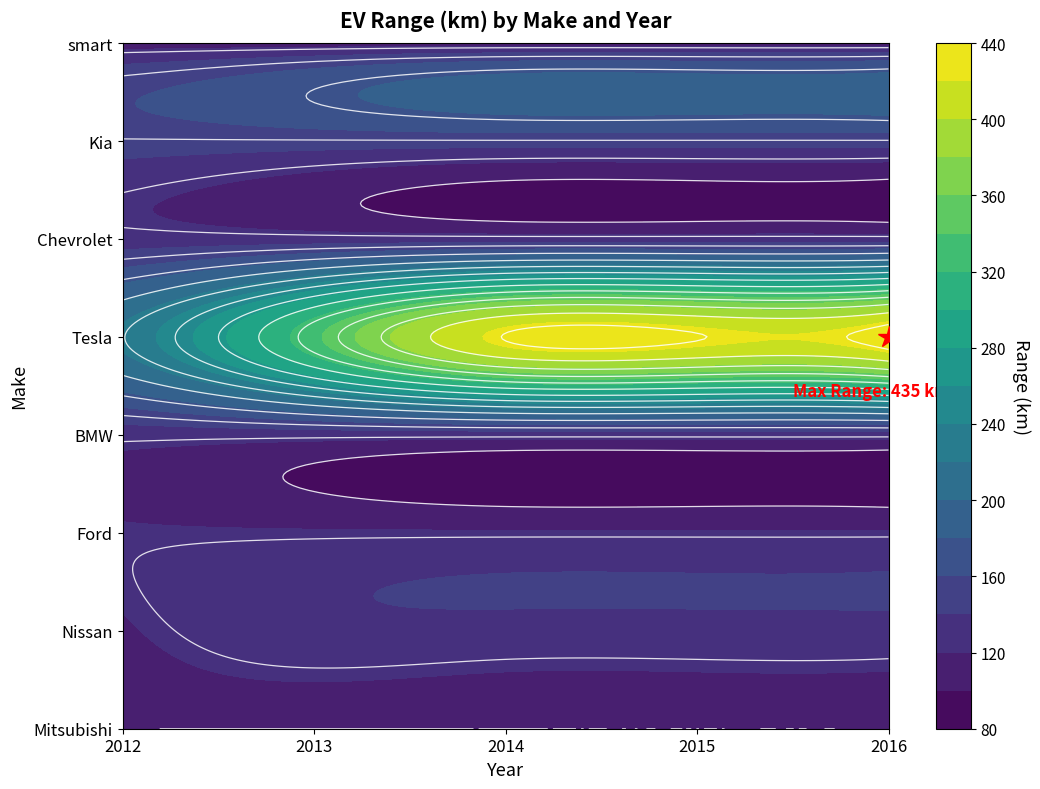

The Chevrolet series shows 131 at 2. True or false?

True